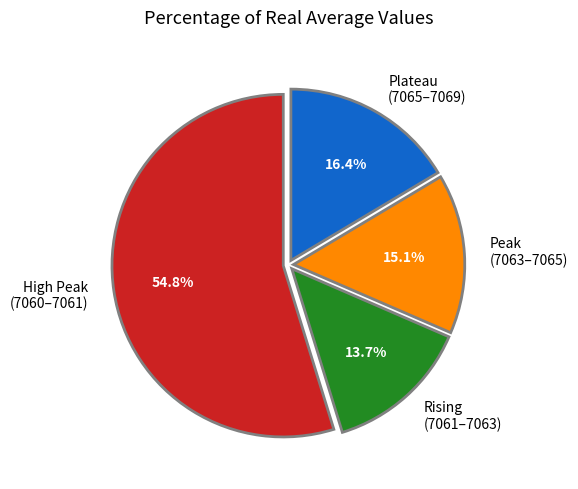

Do Rising (7061–7063) and Peak (7063–7065) together represent more than half of the pie?

No